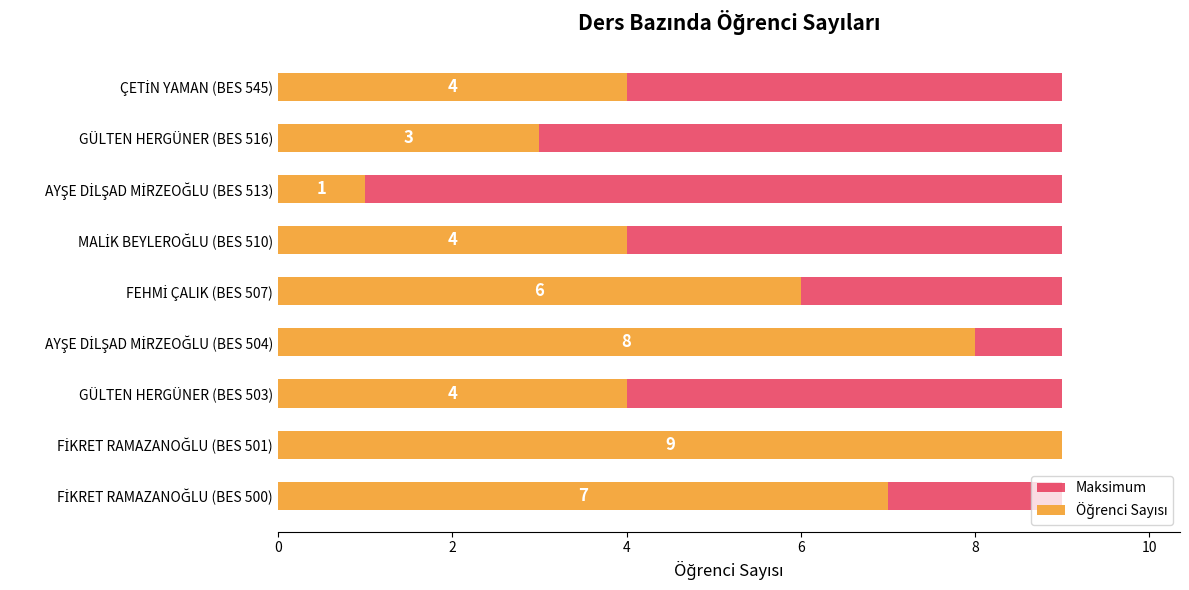

Which series changed the most between 0 and 12?

Öğrenci Sayısı